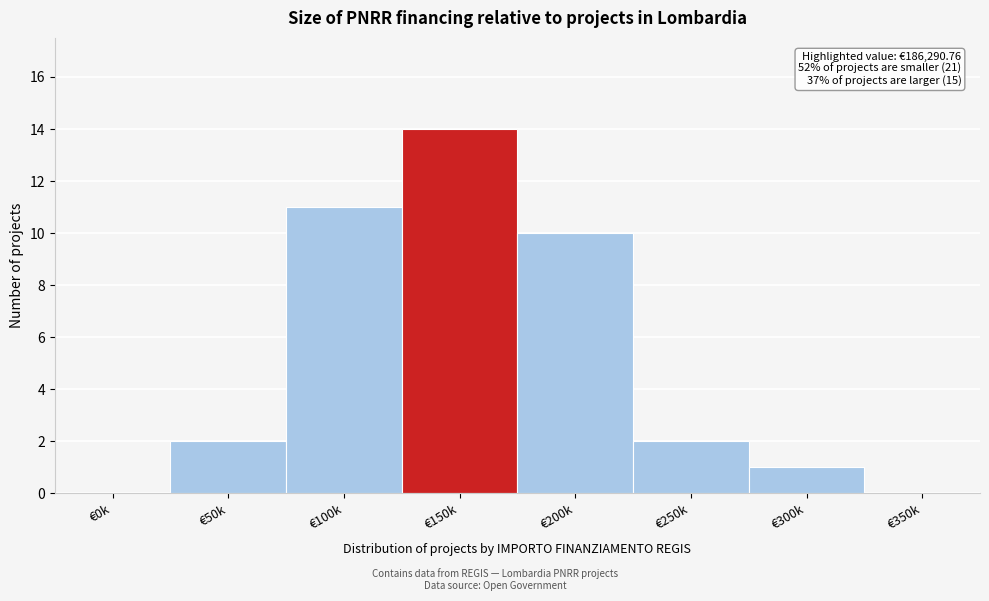

Reading right to left, list all the values displayed in this chart.

€350k=0	€300k=1	€250k=2	€200k=10	€150k=14	€100k=11	€50k=2	€0k=0